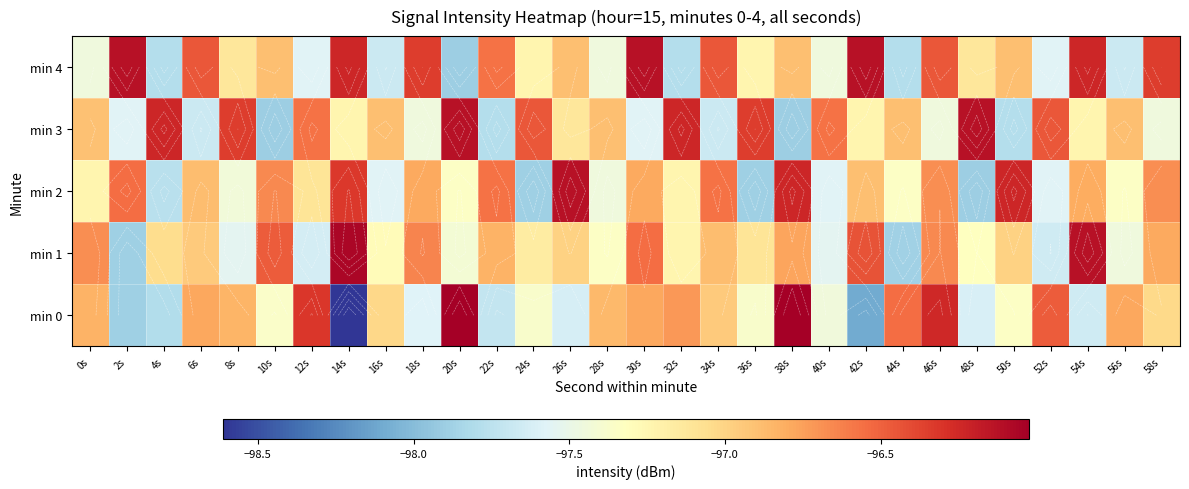

At which category is the sum across all series the highest?

46s